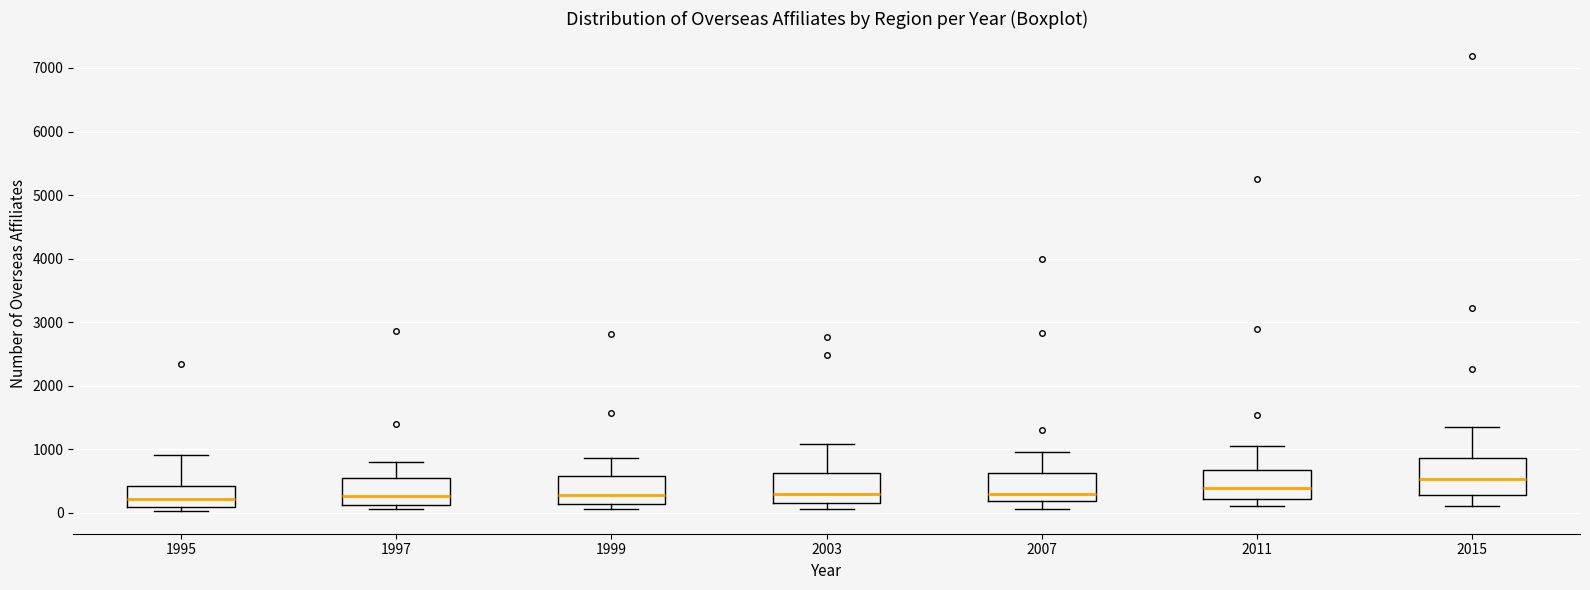

Reading left to right, transcribe this box plot: for each box, give where its median line is, the range the box spans, and where its two whiskers end, as read against the y-axis. The values are not printed on the chart, so give them approximately, as read against the axis.

1995: median 200, box 100 to 400, whiskers 0 to 900
1997: median 300, box 100 to 500, whiskers 100 (just below the box's lower edge) to 800
1999: median 300, box 100 to 600, whiskers 100 (just below the box's lower edge) to 900
2003: median 300, box 100 to 600, whiskers 100 (just below the box's lower edge) to 1100
2007: median 300, box 200 to 600, whiskers 100 to 1000
2011: median 400, box 200 to 700, whiskers 100 to 1100
2015: median 500, box 300 to 900, whiskers 100 to 1300